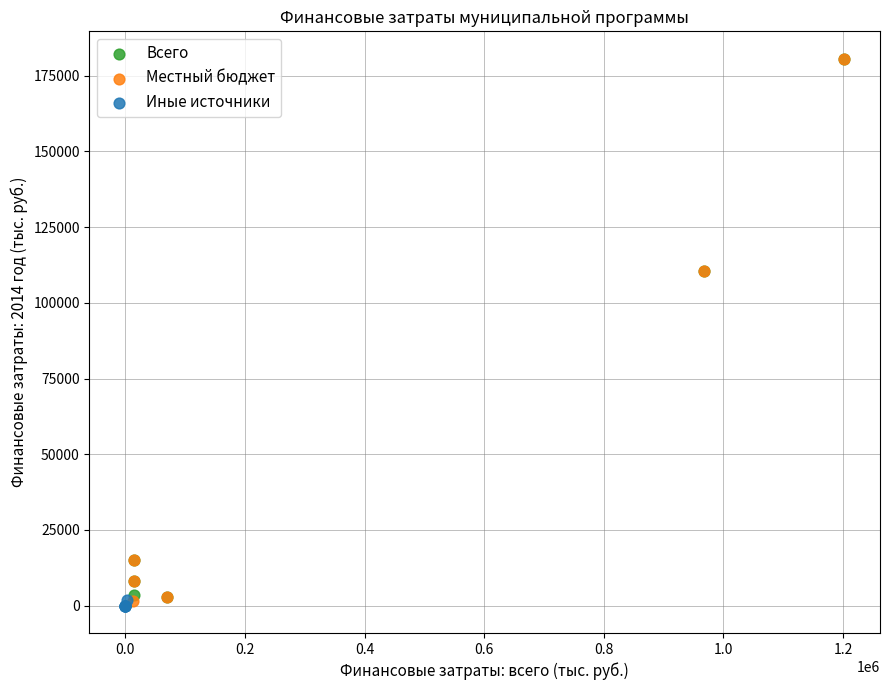

What are all the series names shown in the legend?

Всего, Местный бюджет, Иные источники